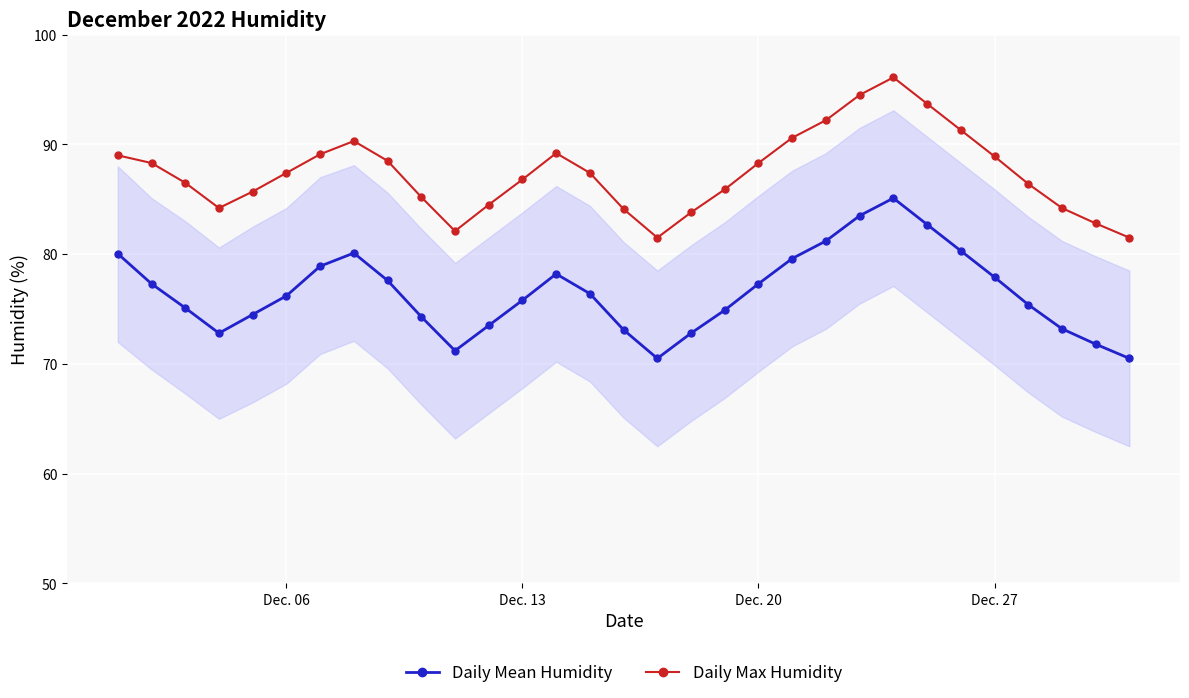

Rank the series by their maximum value, from lowest to highest.

Daily Mean Humidity, Daily Max Humidity